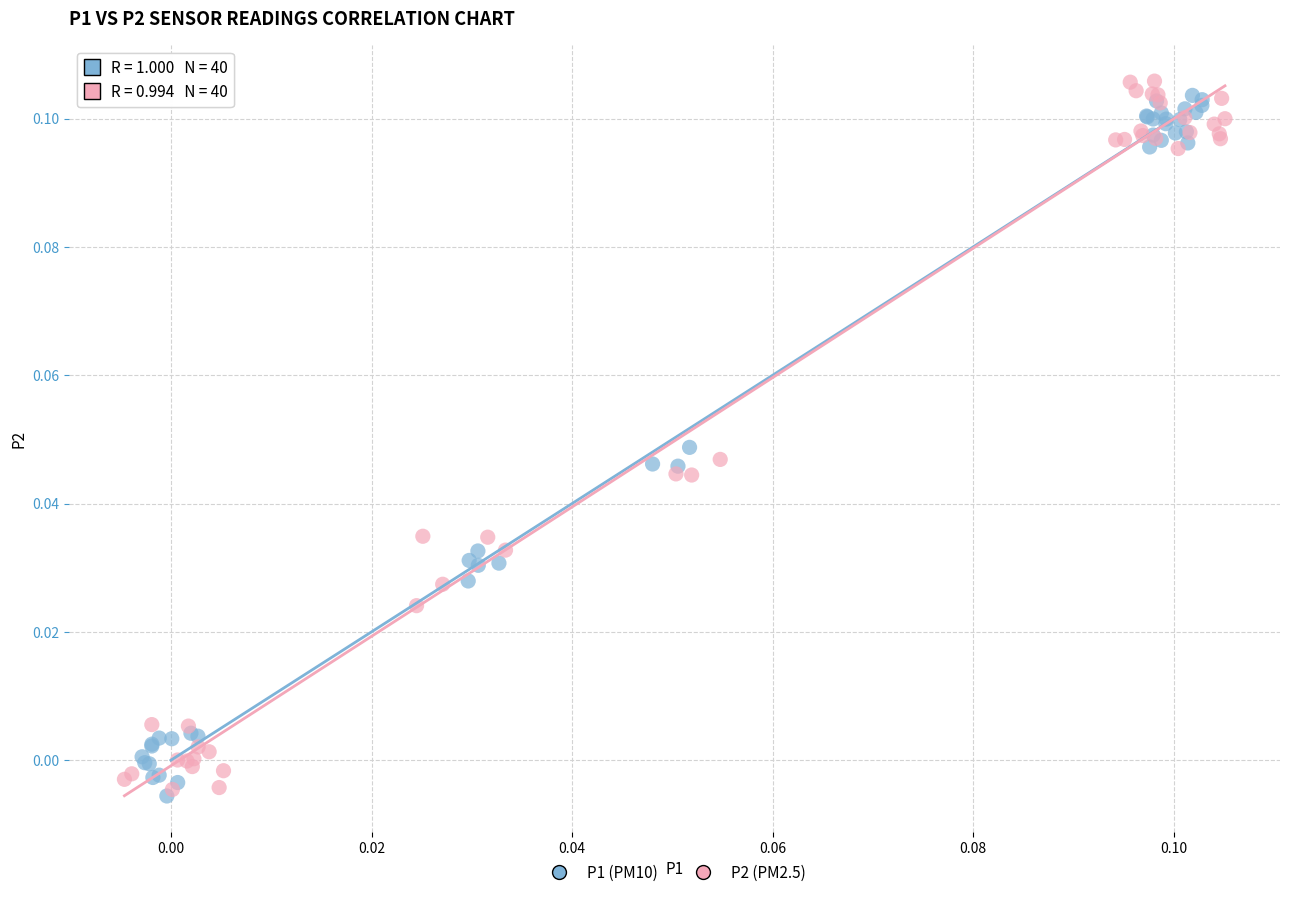

Which series has the largest Y range (max minus min)?

P2 (PM2.5)